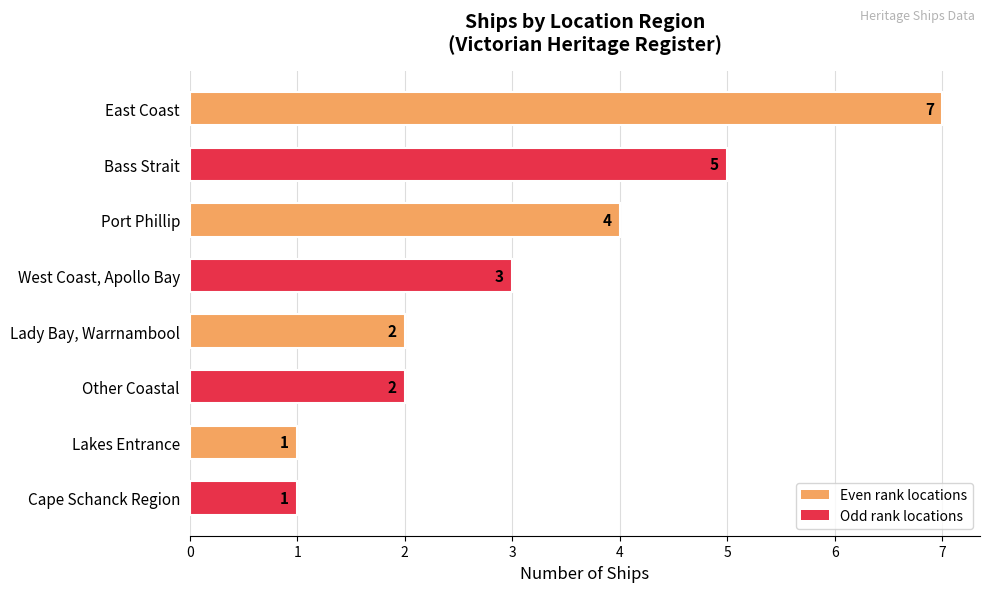

Which has a higher value, Port Phillip or East Coast?

East Coast